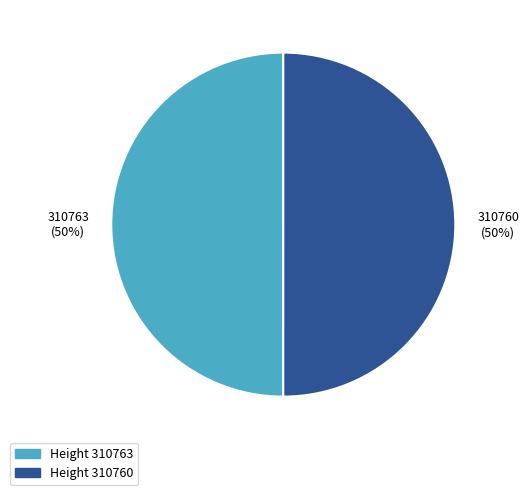

Is it true that Height 310763 is 37% of the pie?

False